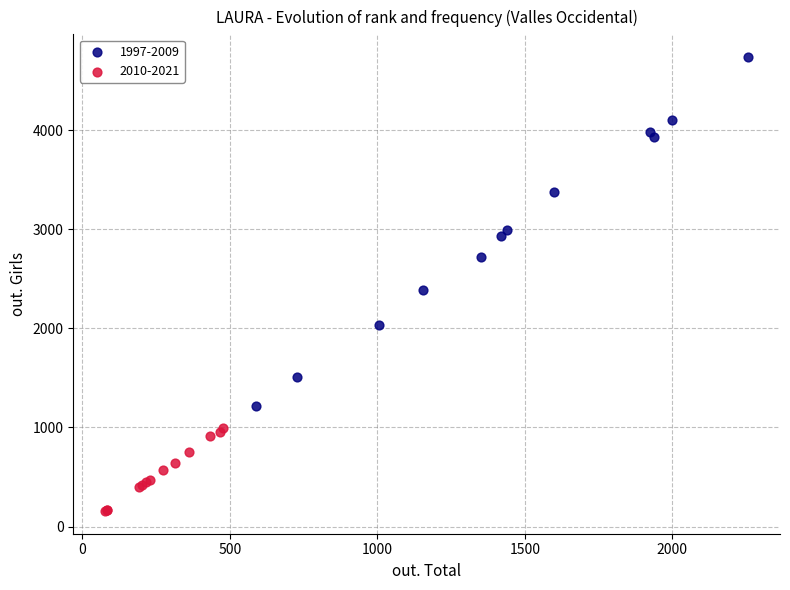

Which series has the largest Y range (max minus min)?

1997-2009